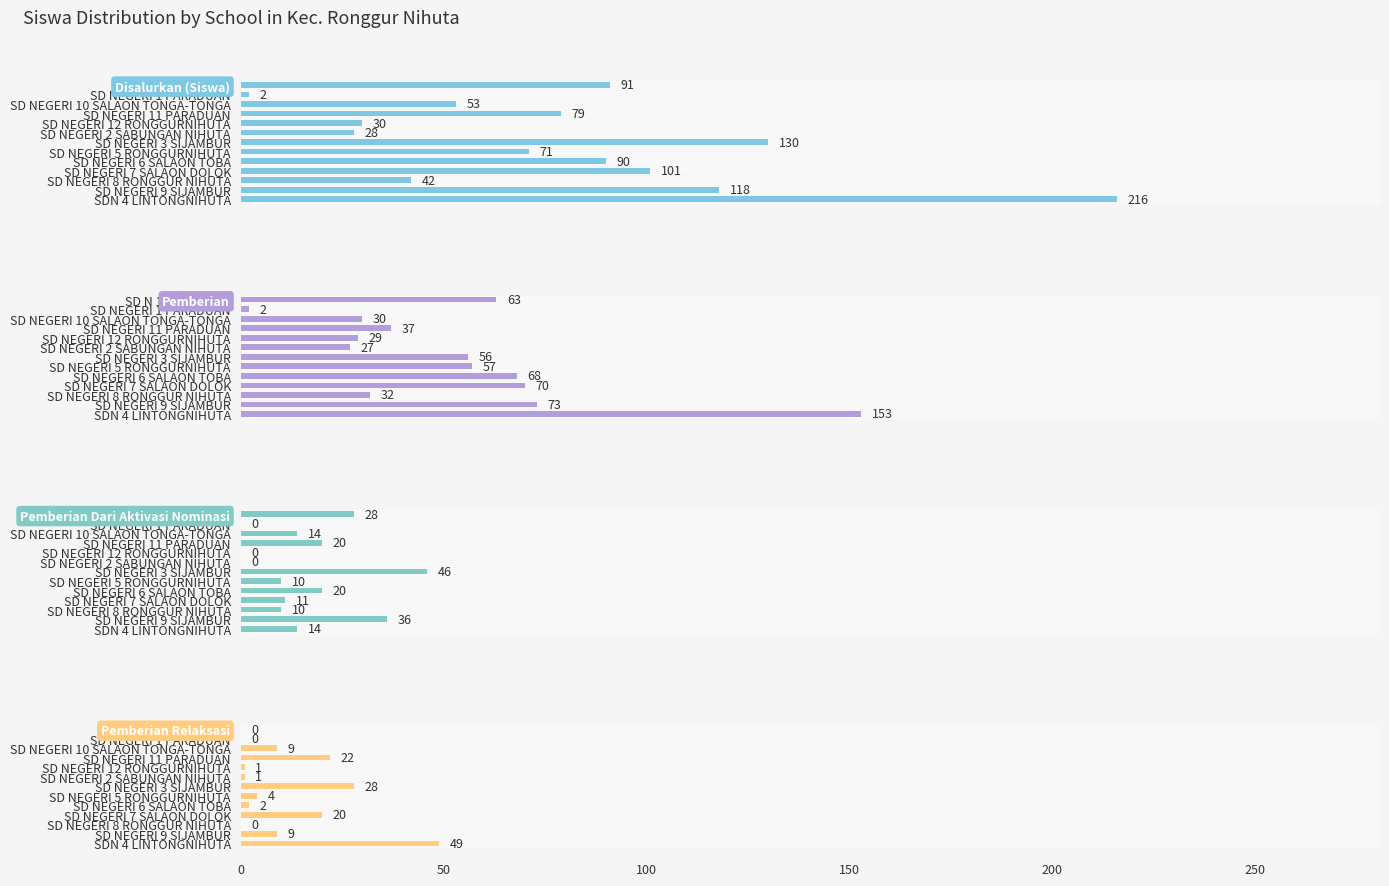

Rank the series at SDN 4 LINTONGNIHUTA from highest to lowest value.

Disalurkan (Siswa), Pemberian, Pemberian Relaksasi, Pemberian Dari Aktivasi Nominasi